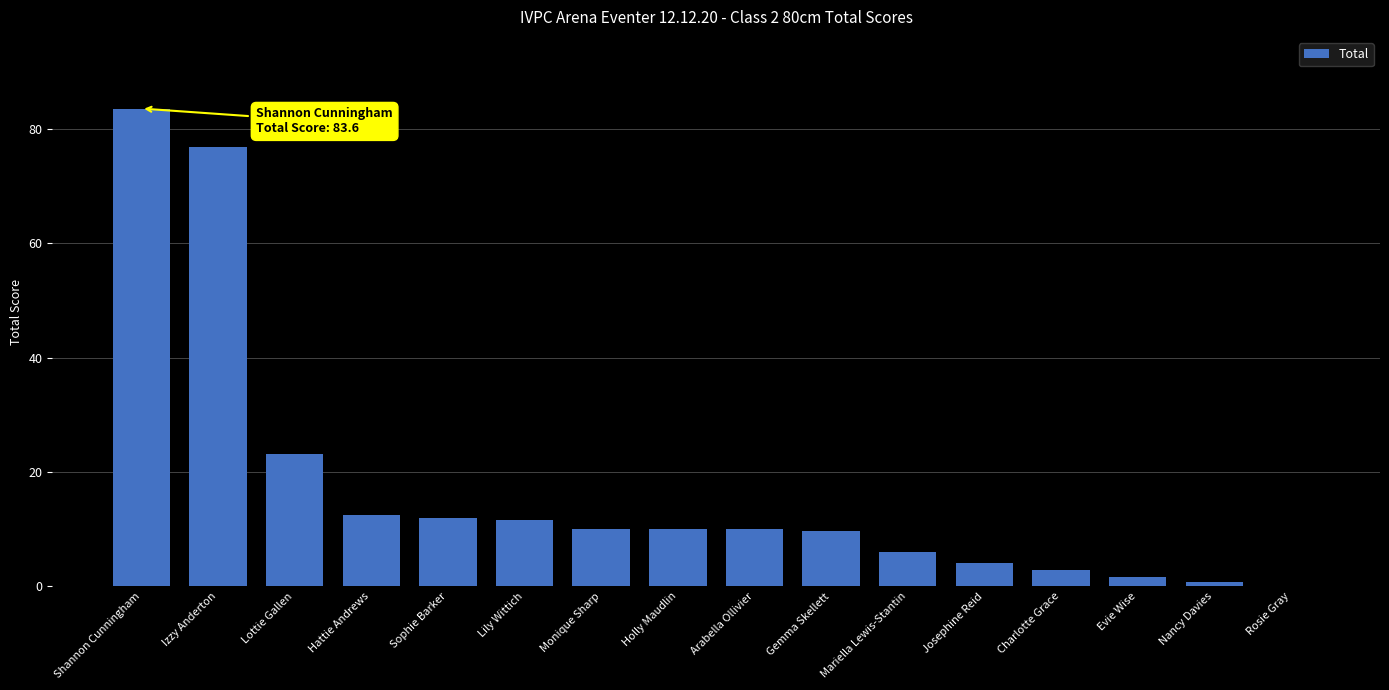

Between Josephine Reid and Lily Wittich, which is larger?

Lily Wittich